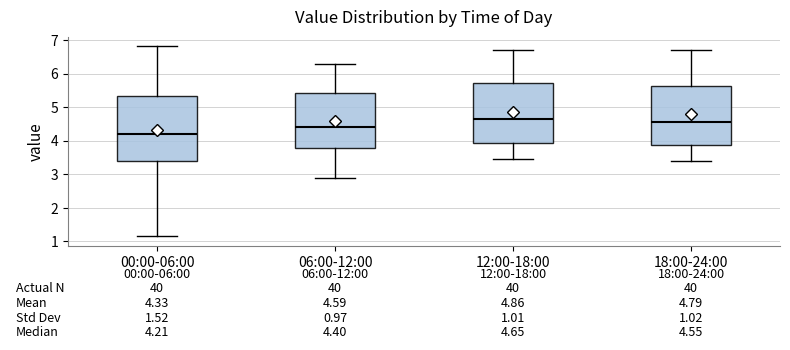

Which box's median line is the lowest?

00:00-06:00